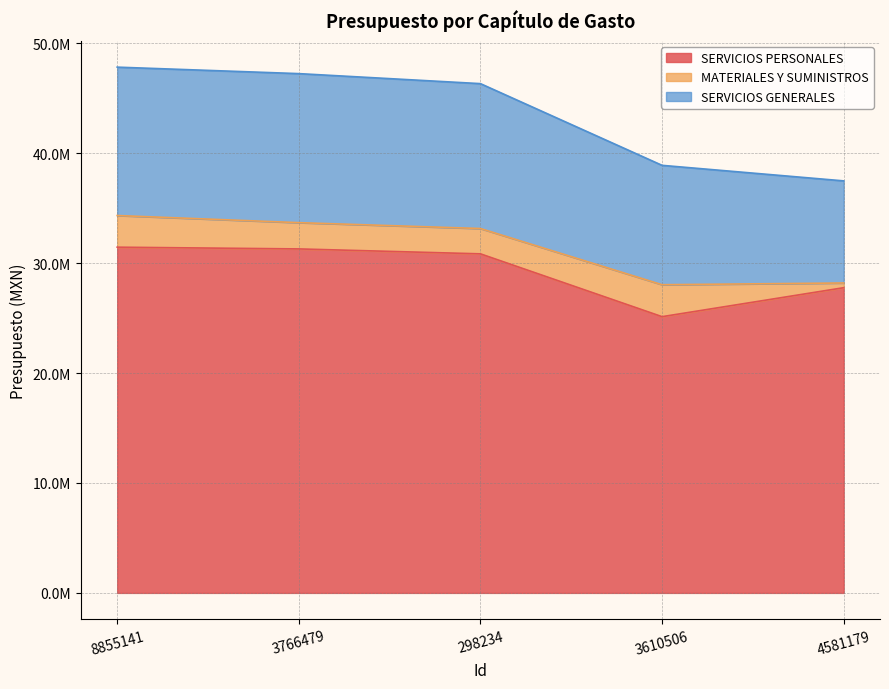

Is it true that MATERIALES Y SUMINISTROS equals 661630 at 3766479?

False